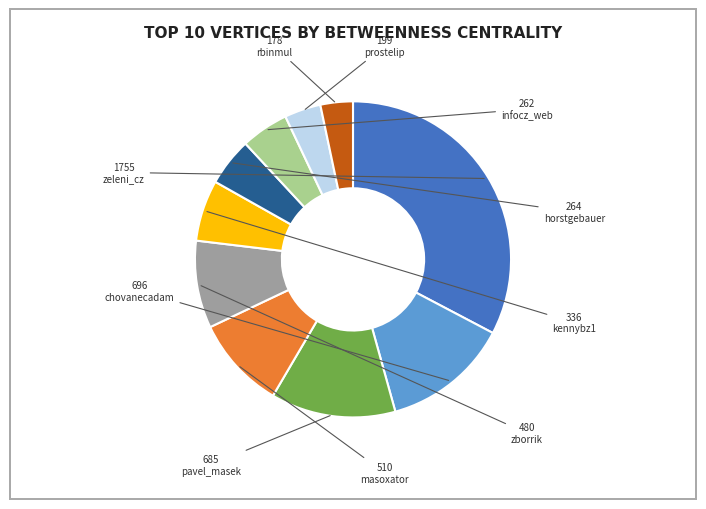

Combined, do zborrik and chovanecadam account for over 50%?

No